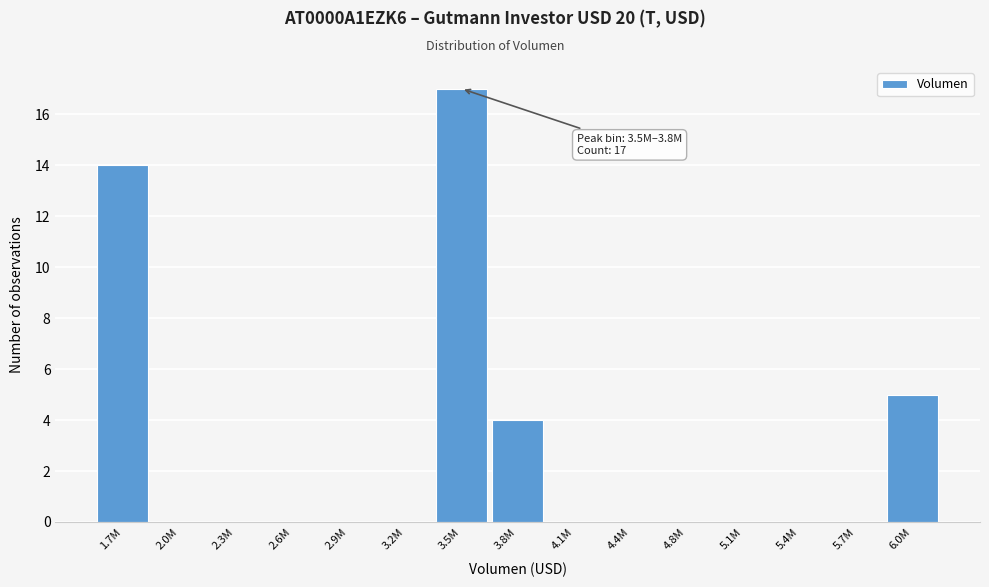

Reading left to right, transcribe all the data shown in this chart.

1.7M=14	2.0M=0	2.3M=0	2.6M=0	2.9M=0	3.2M=0	3.5M=17	3.8M=4	4.1M=0	4.4M=0	4.8M=0	5.1M=0	5.4M=0	5.7M=0	6.0M=5